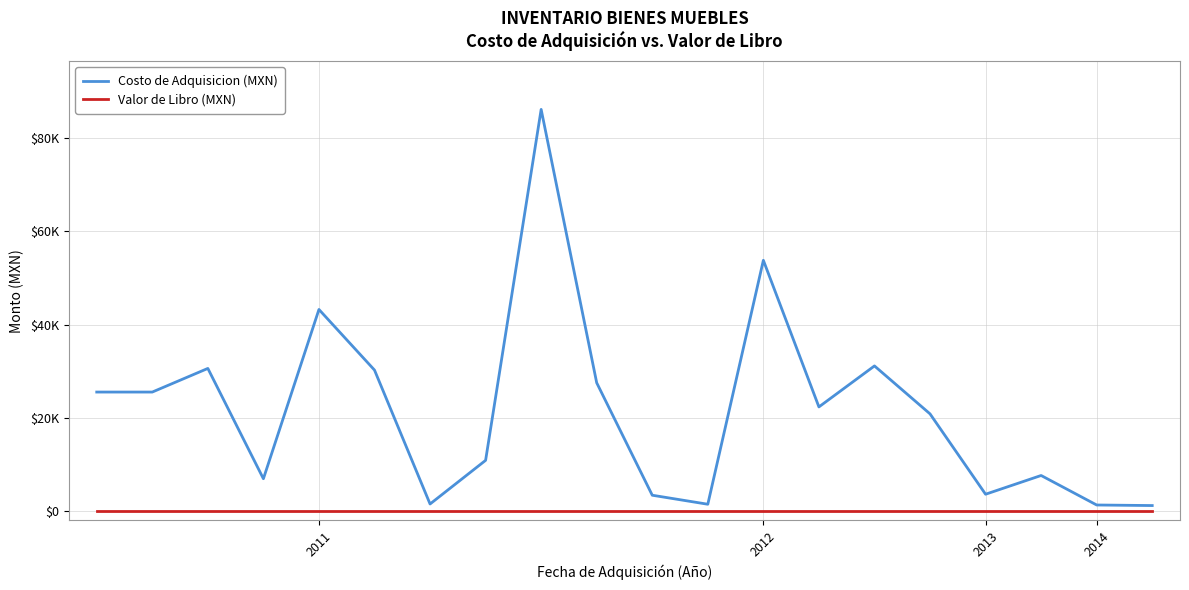

What are all the series names shown in the legend?

Costo de Adquisicion (MXN), Valor de Libro (MXN)